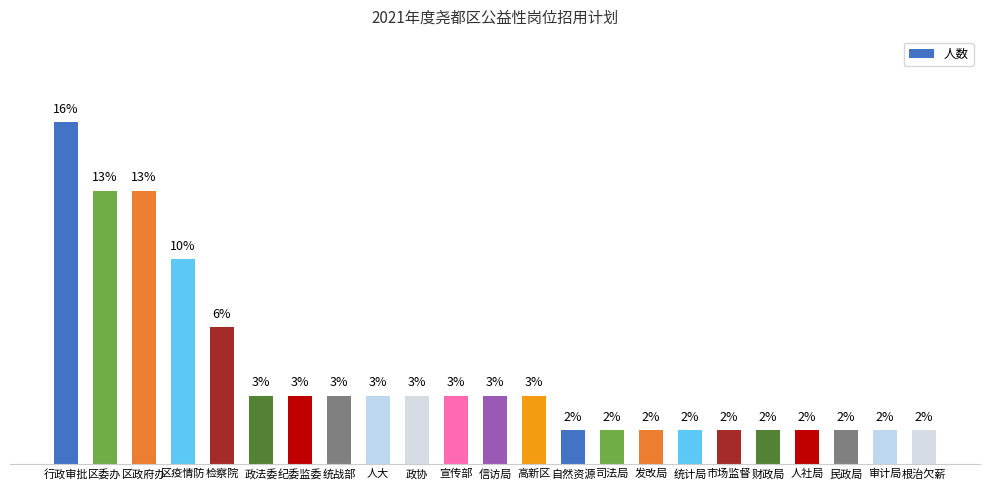

At which category does the chart reach its peak across all series?

行政审批